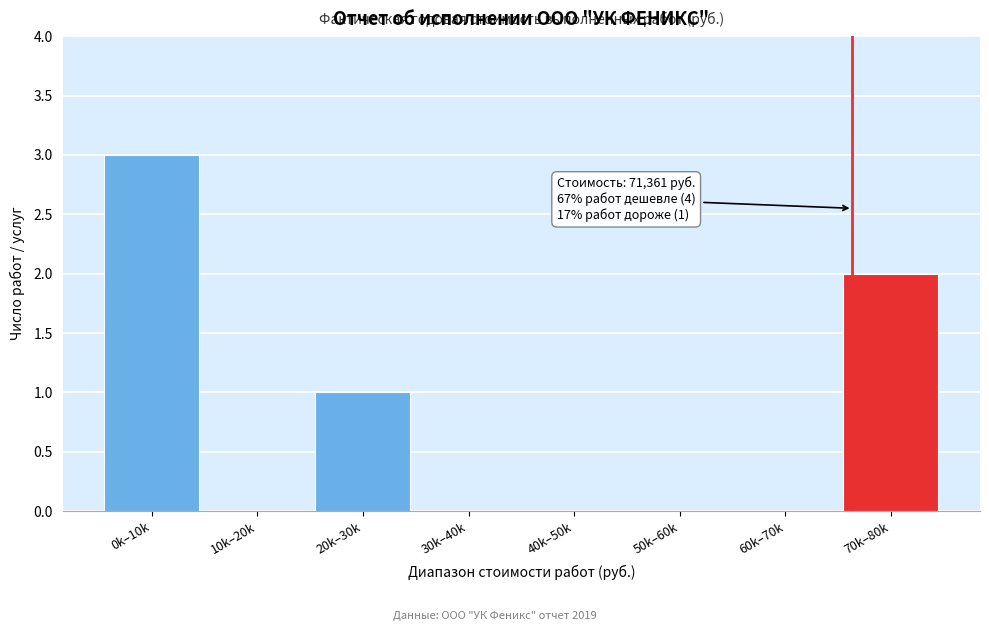

Reading left to right, list all the values displayed in this chart.

0k–10k=3	10k–20k=0	20k–30k=1	30k–40k=0	40k–50k=0	50k–60k=0	60k–70k=0	70k–80k=2